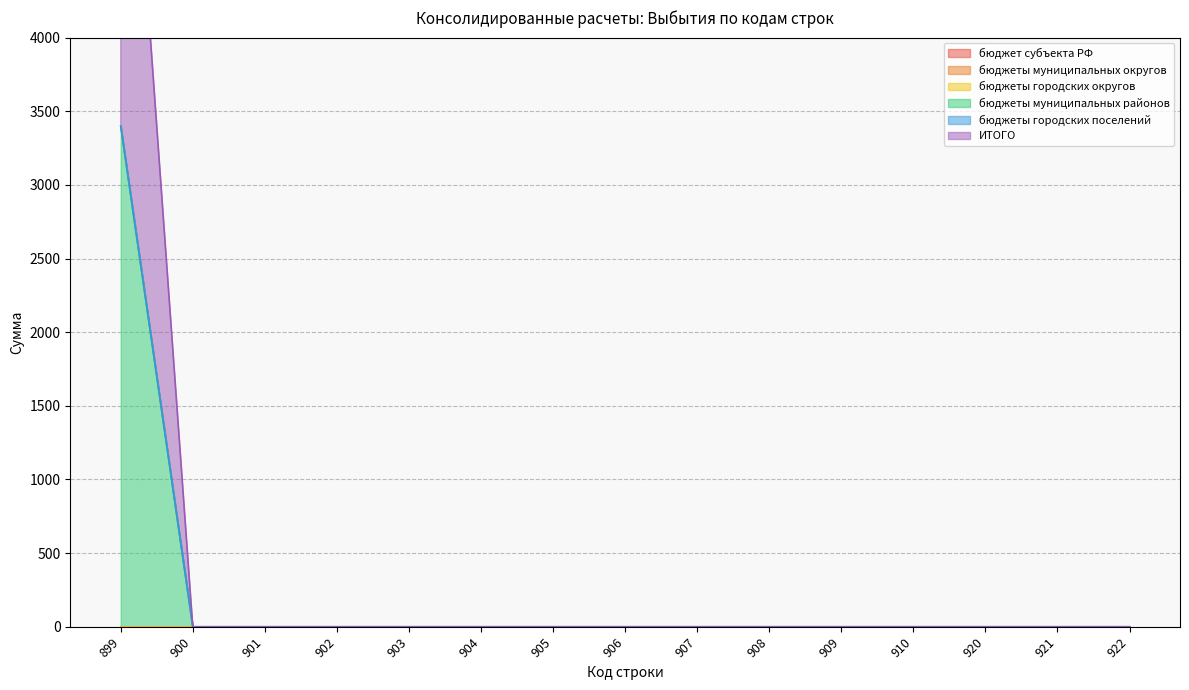

Between 901 and 904, which is larger?

901